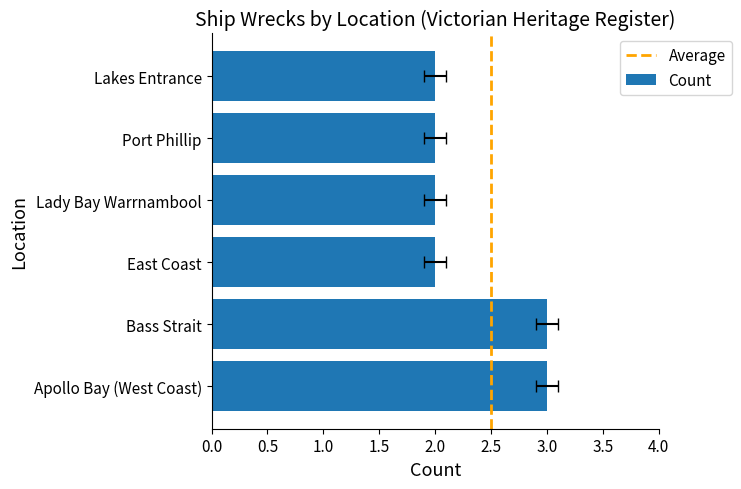

Which has a higher value, Lady Bay Warrnambool or Lakes Entrance?

Lady Bay Warrnambool